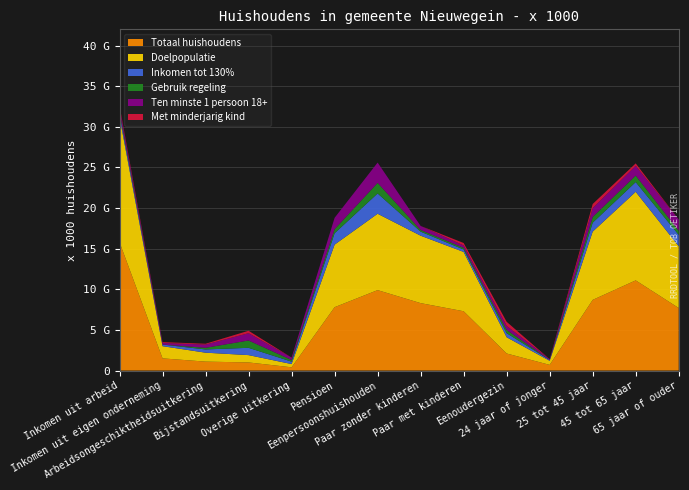

Reading right to left, transcribe all the data shown in this chart.

Totaal huishoudens: 7.7	11.1	8.7	0.7	2.1	7.3	8.3	9.9	7.8	0.4	1.0	1.1	1.5	15.8
Doelpopulatie: 7.6	10.9	8.4	0.5	2.0	7.3	8.3	9.4	7.7	0.4	0.9	1.1	1.5	15.4
Inkomen tot 130%: 1.4	1.2	1.1	0.1	0.5	0.3	0.5	2.5	1.4	0.3	0.9	0.4	0.2	0.5
Gebruik regeling: 0.5	0.8	0.7	0.0	0.4	0.2	0.2	1.3	0.5	0.2	0.9	0.2	0.0	0.2
Ten minste 1 persoon 18+: 1.4	1.2	1.1	0.1	0.5	0.3	0.5	2.5	1.4	0.3	0.9	0.4	0.2	0.5
Met minderjarig kind: 0.0	0.3	0.5	0.0	0.5	0.3	0.0	0.0	0.0	0.0	0.3	0.1	0.1	0.2